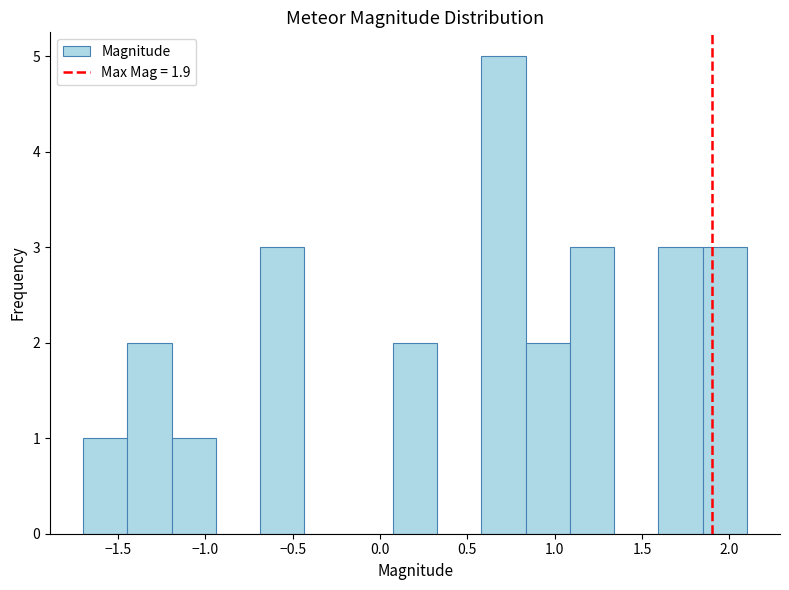

Which range on the x-axis has the tallest bar?

0.60 to 0.85